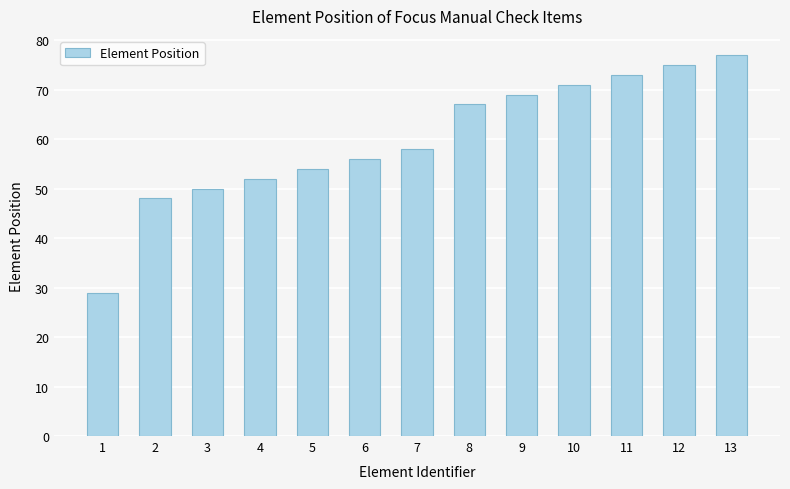

How many series are shown in this chart?

1